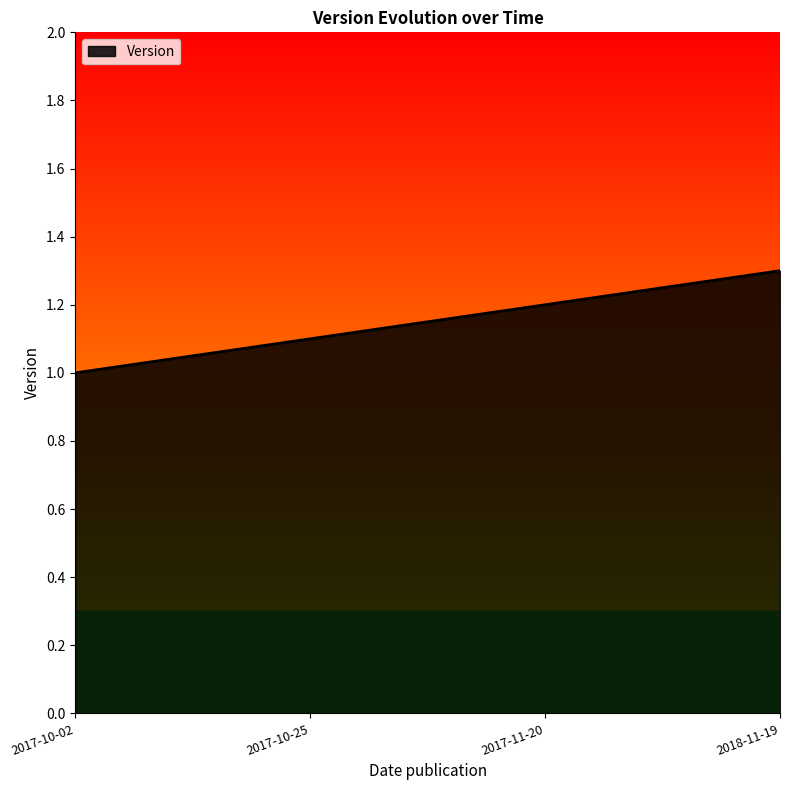

Reading left to right, extract all data points from this chart.

2017-10-02=1.0	2017-10-25=1.1	2017-11-20=1.2	2018-11-19=1.3